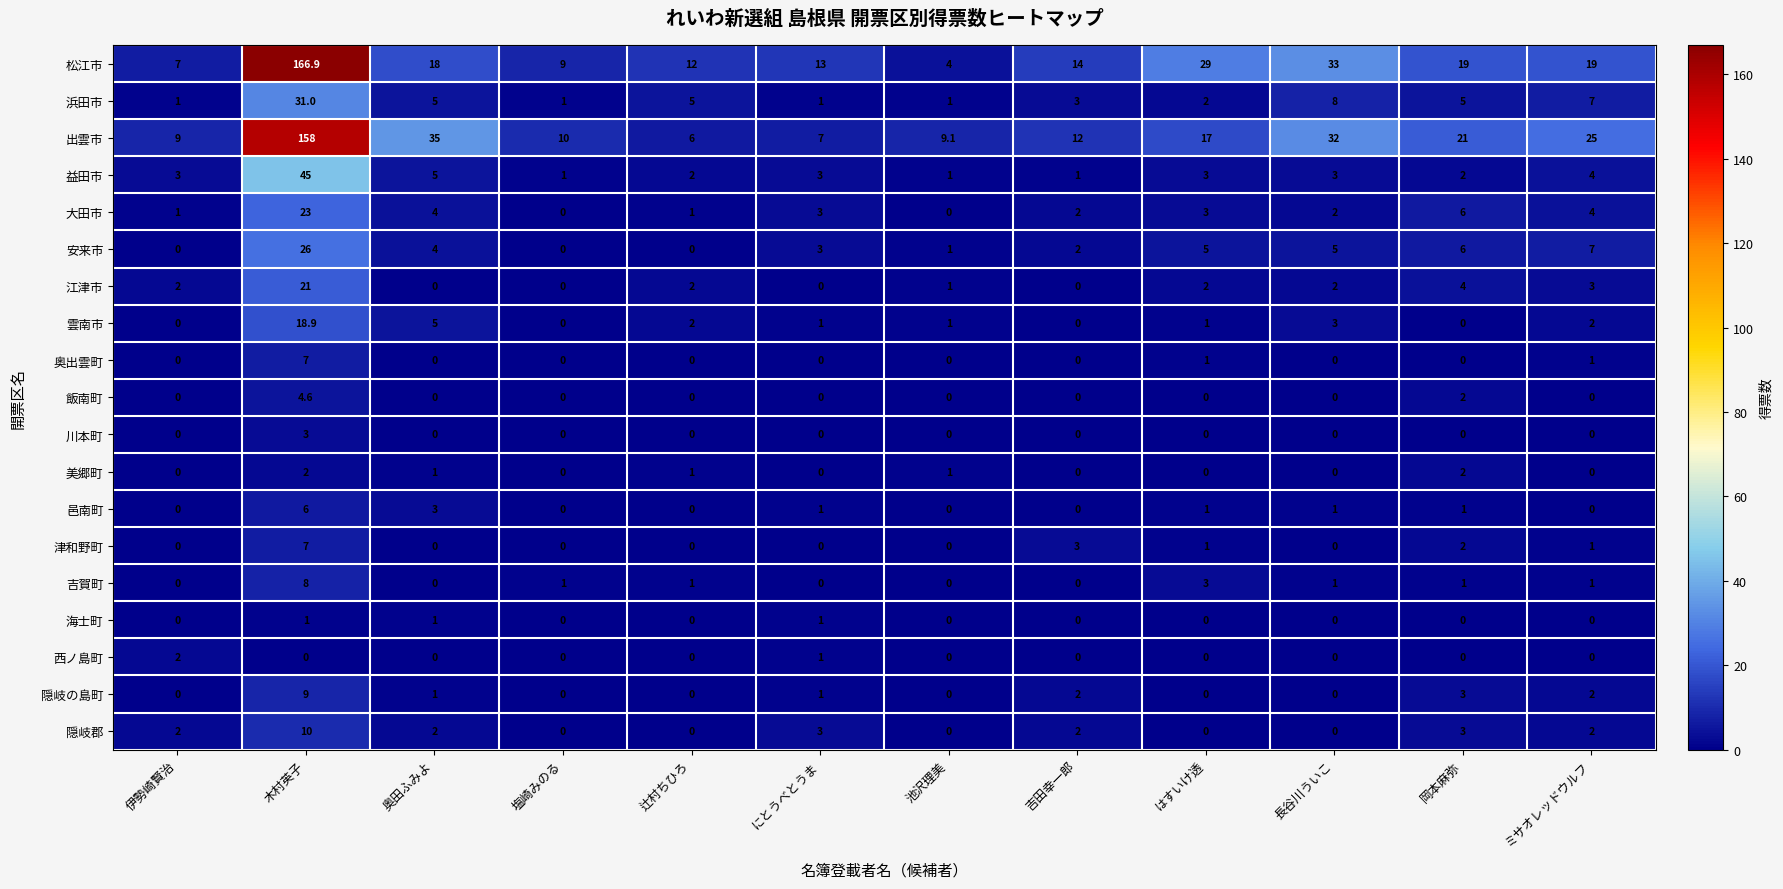

What is the difference between the maximum and minimum values in the 津和野町 series?

7.0